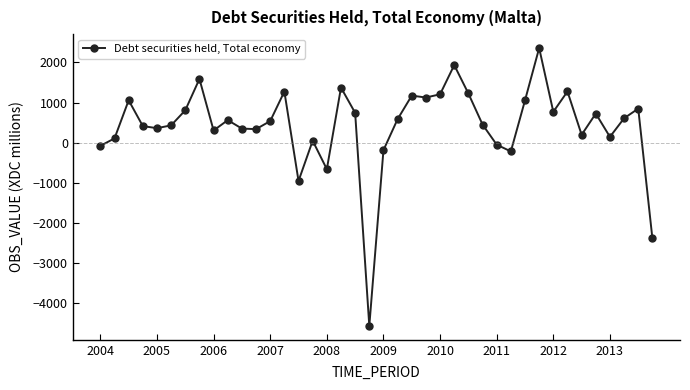

True or false: there are more than 2 points higher than both neighbors.

True